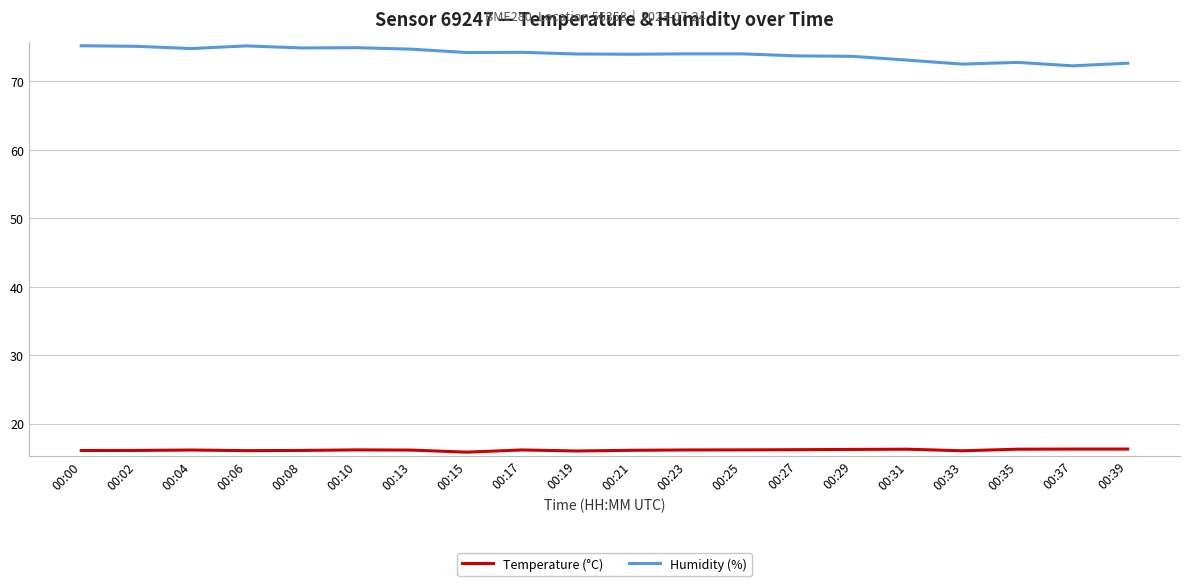

Is it true that Temperature (°C) equals 16.1 at 00:21?

True